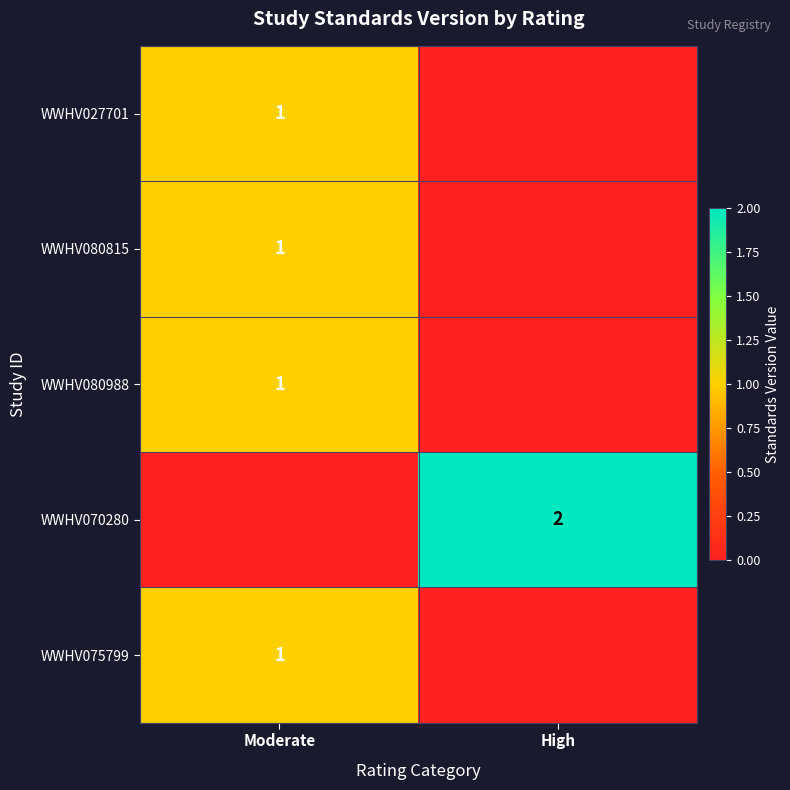

True or false: WWHV080988 has a value of 2 at Moderate.

False